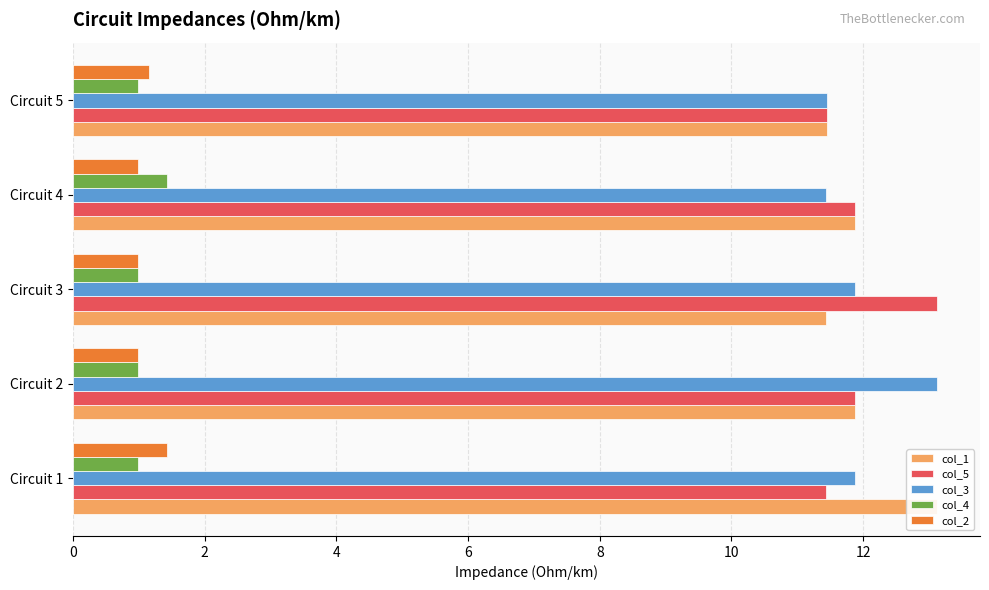

What is the difference between the highest and lowest values at 2?

12.1